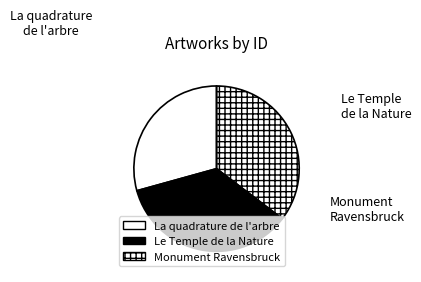

True or false: Le Temple de la Nature accounts for 35% of the total.

True